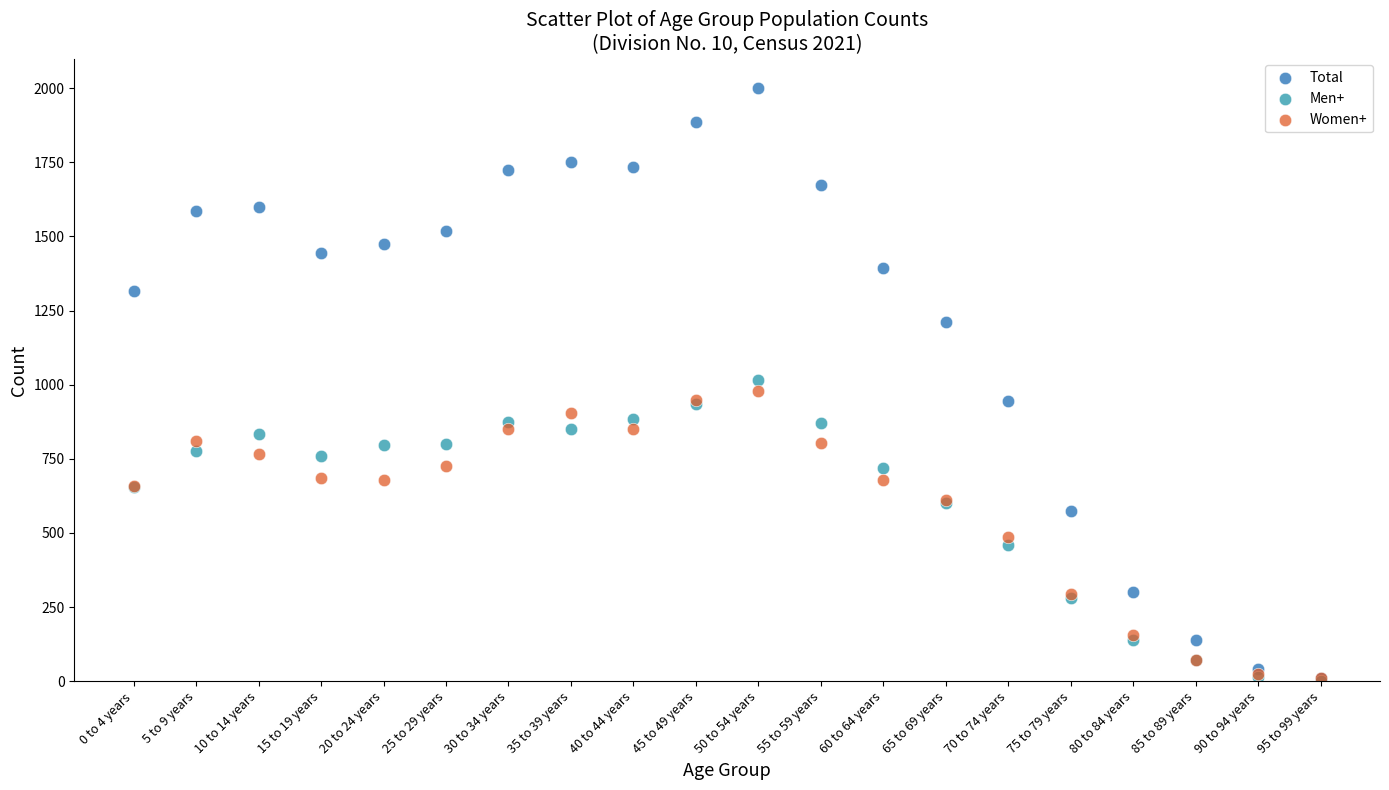

Which series has the largest Y range (max minus min)?

Total